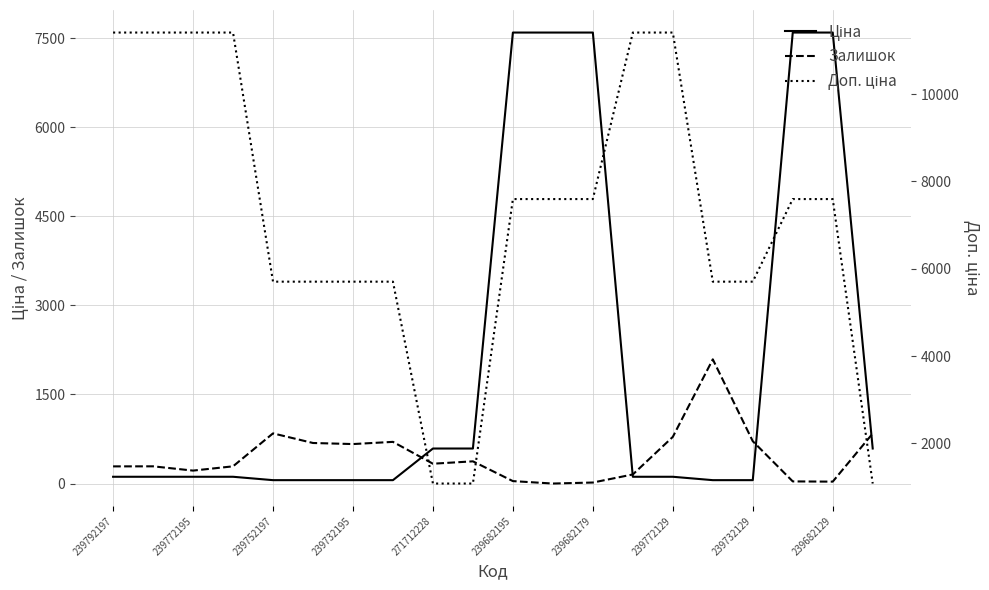

Which category has the highest value in the Ціна series?

239682195